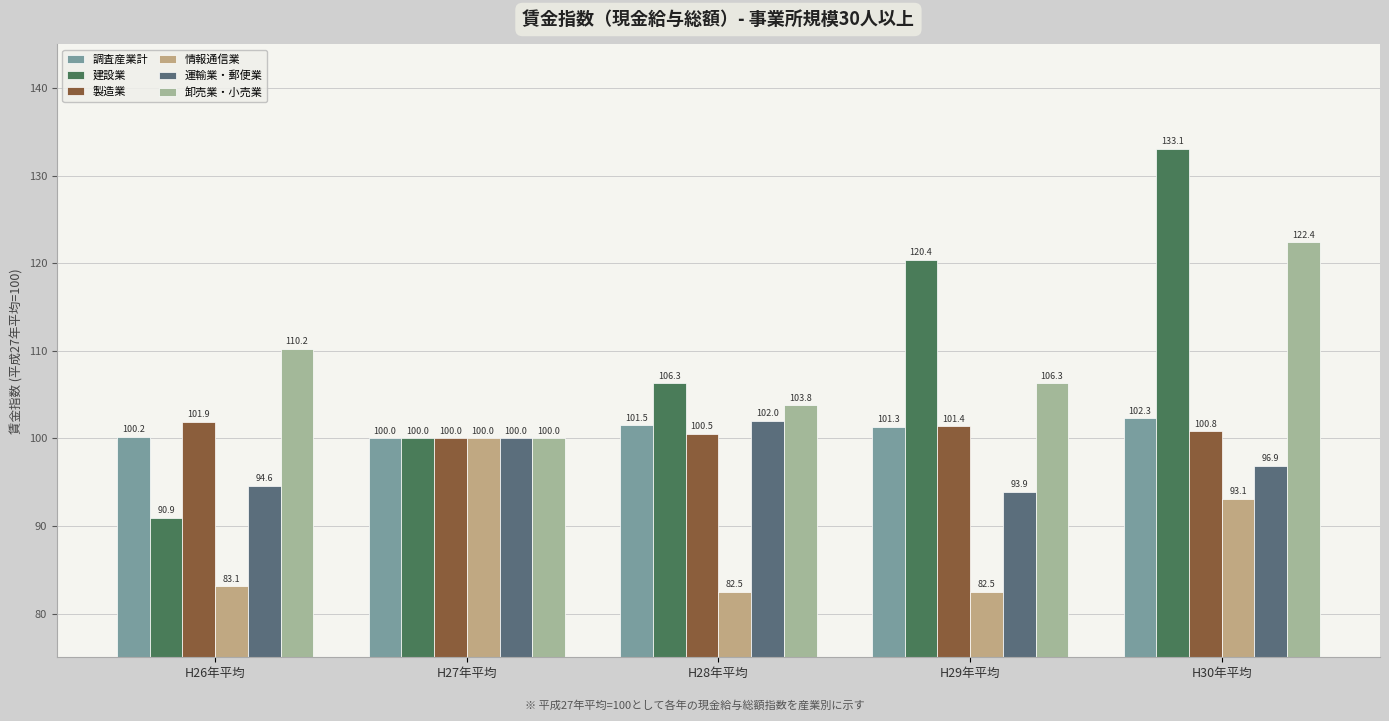

What is the difference between the 卸売業・小売業 values at H30年平均 and H26年平均?

12.2